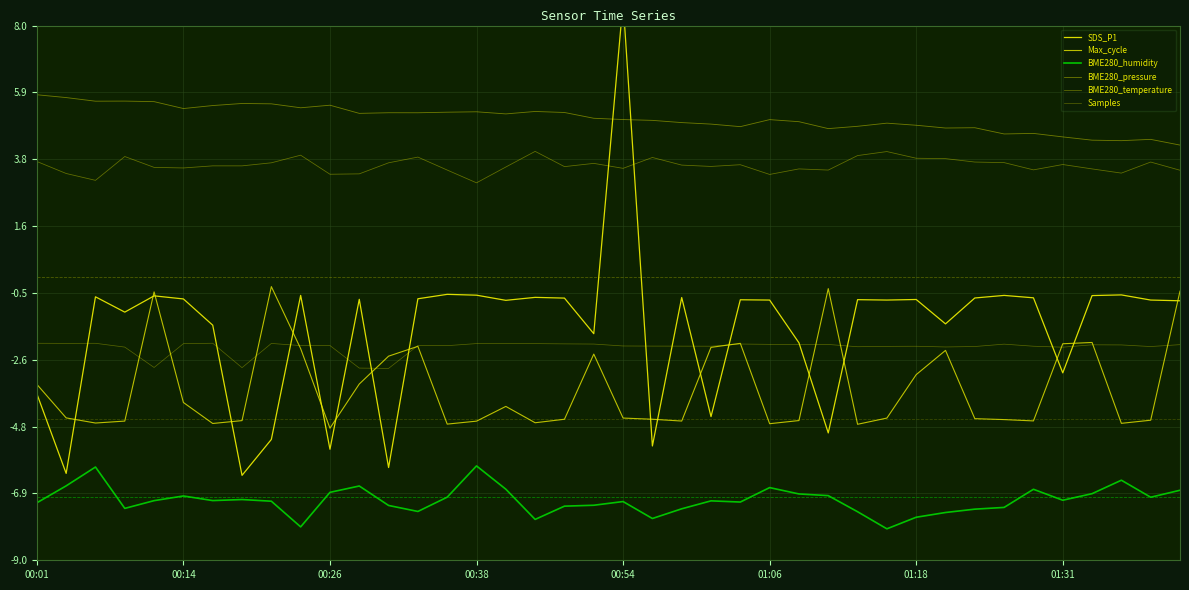

What is the average value of the SDS_P1 series?

-1.6